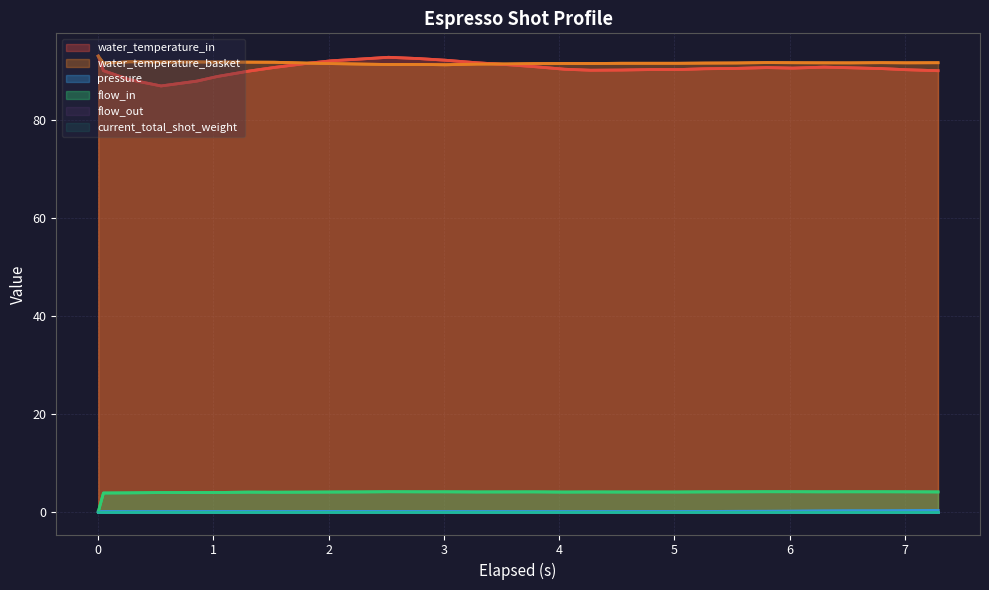

The value of current_total_shot_weight at 13 is 0.0. True or false?

True